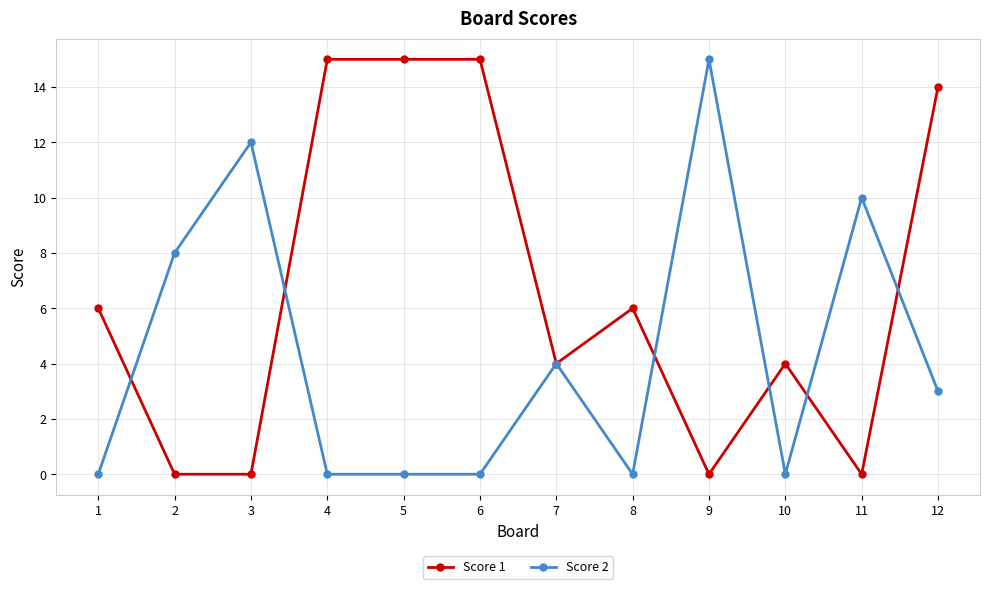

What is the difference between the maximum and minimum values in the Score 2 series?

15